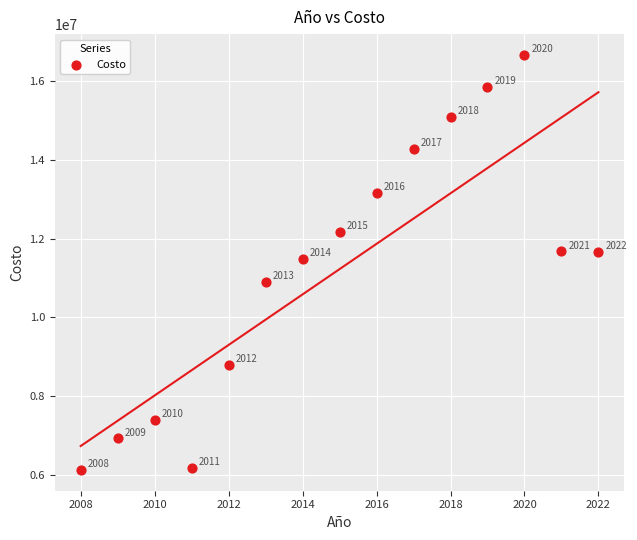

What Y value in the scatter plot is closest to 11397527?

11494796.0